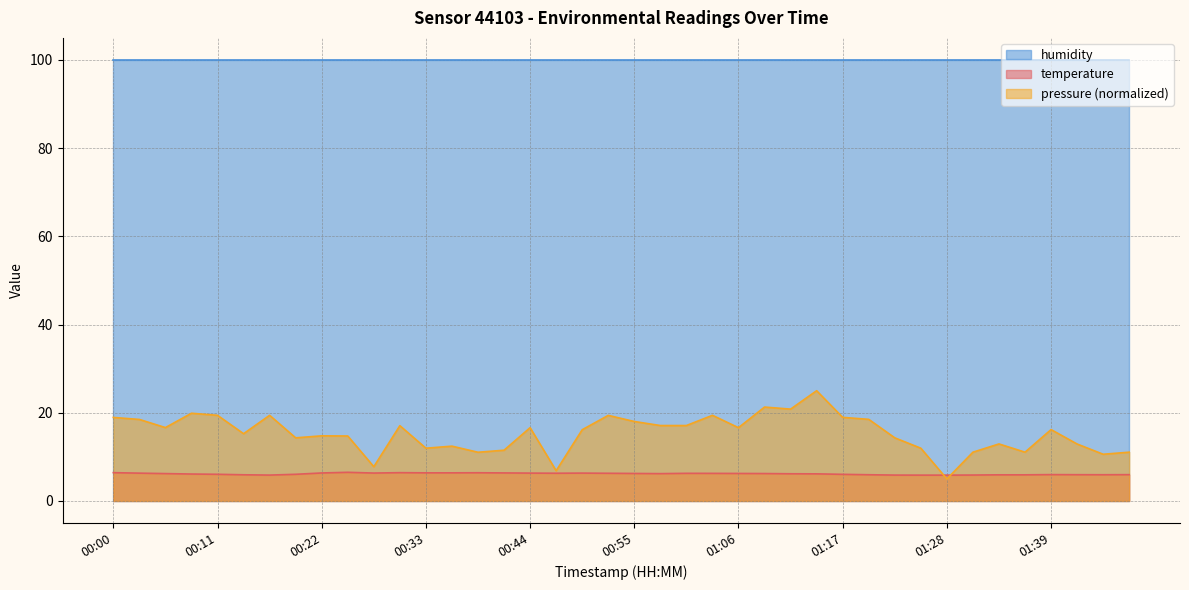

What position from the right is 00:16?

34